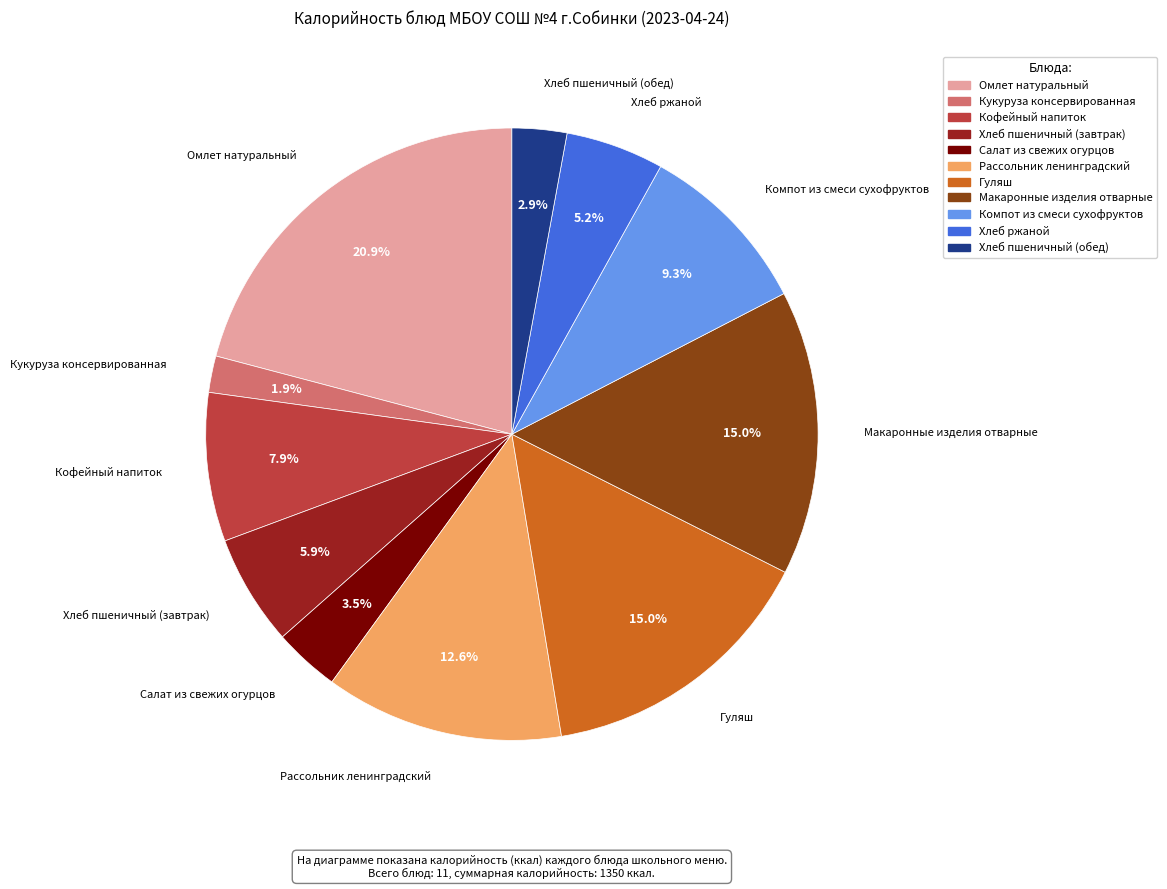

Between Компот из смеси сухофруктов and Кофейный напиток, which is larger?

Компот из смеси сухофруктов